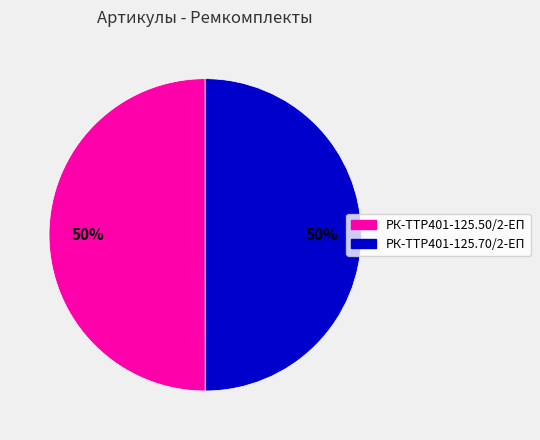

Count the number of slices in the pie.

2